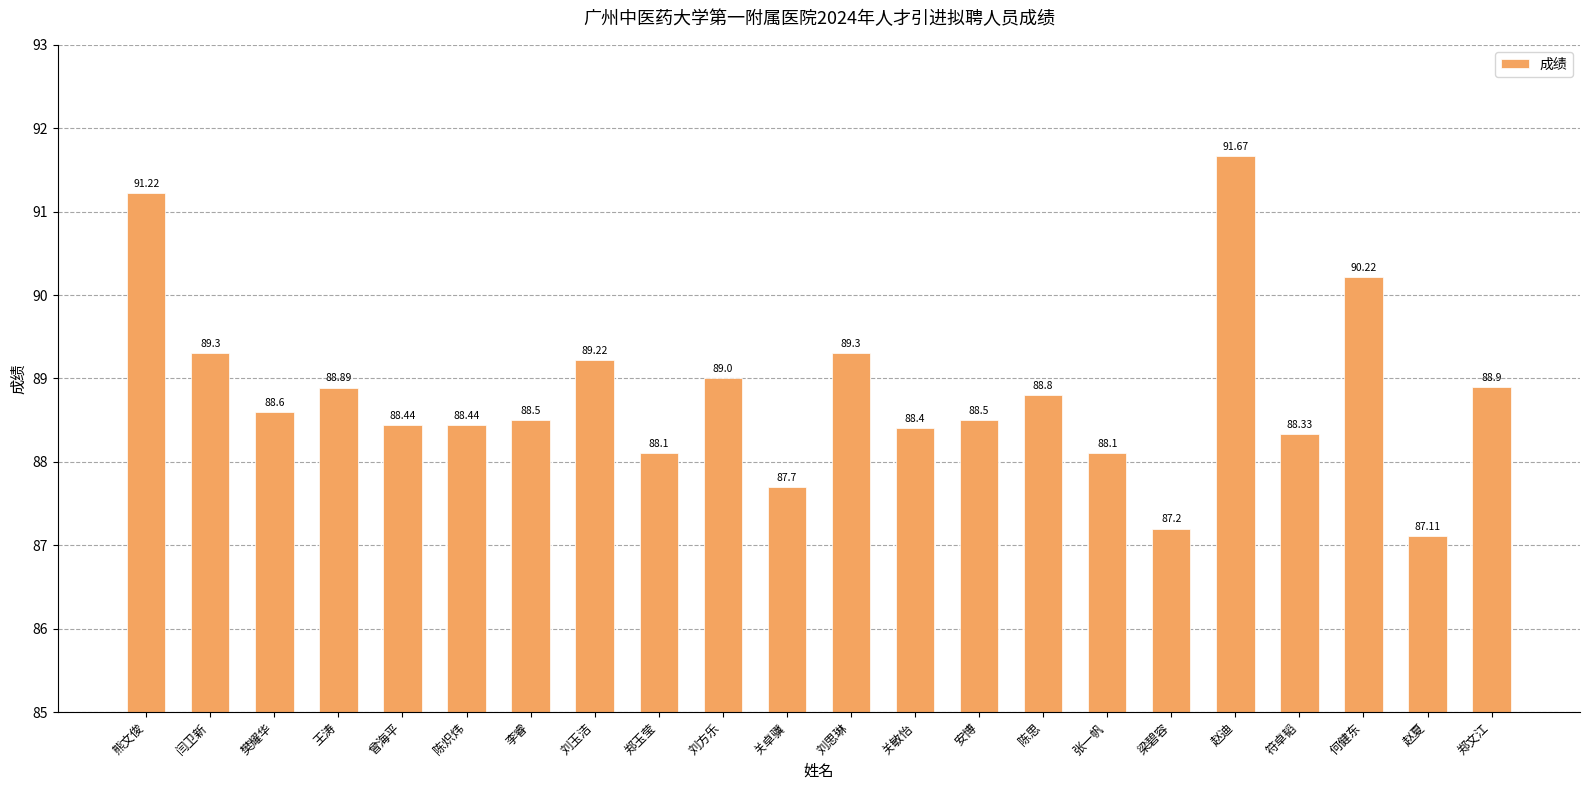

What is the value of the 1st bar from the left?

91.2